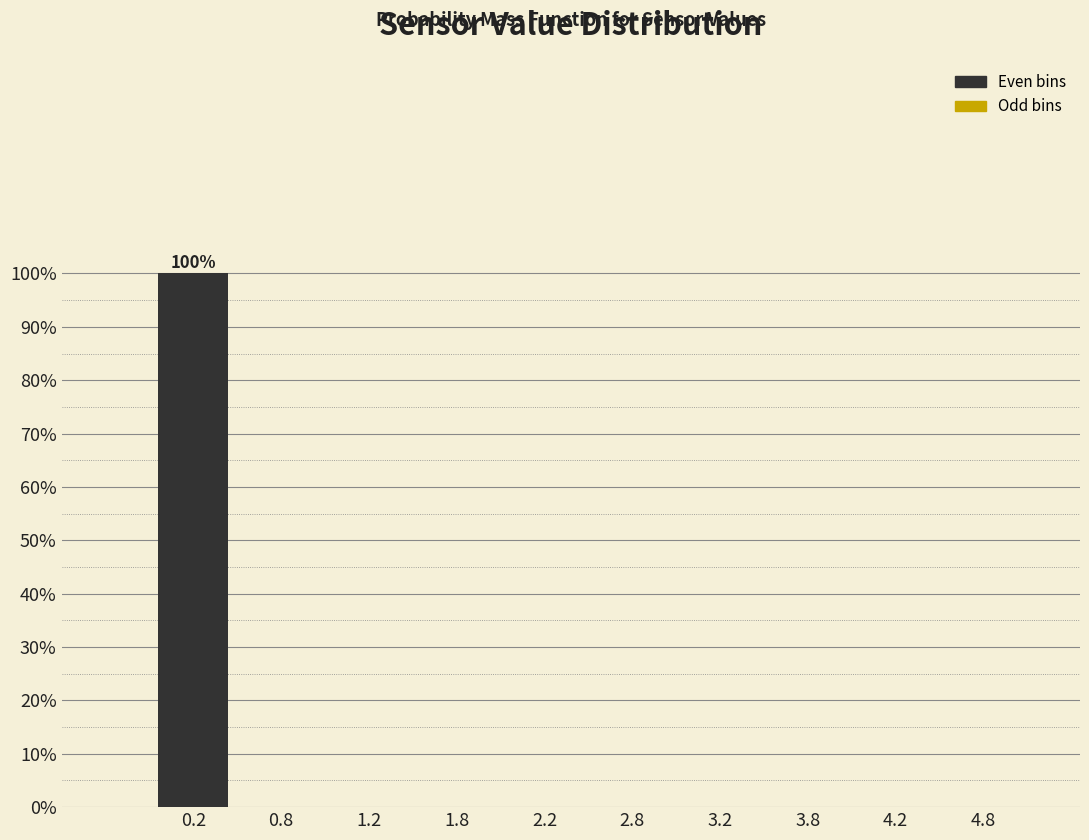

Reading right to left, list all the values displayed in this chart.

4.8=0	4.2=0	3.8=0	3.2=0	2.8=0	2.2=0	1.8=0	1.2=0	0.8=0	0.2=100